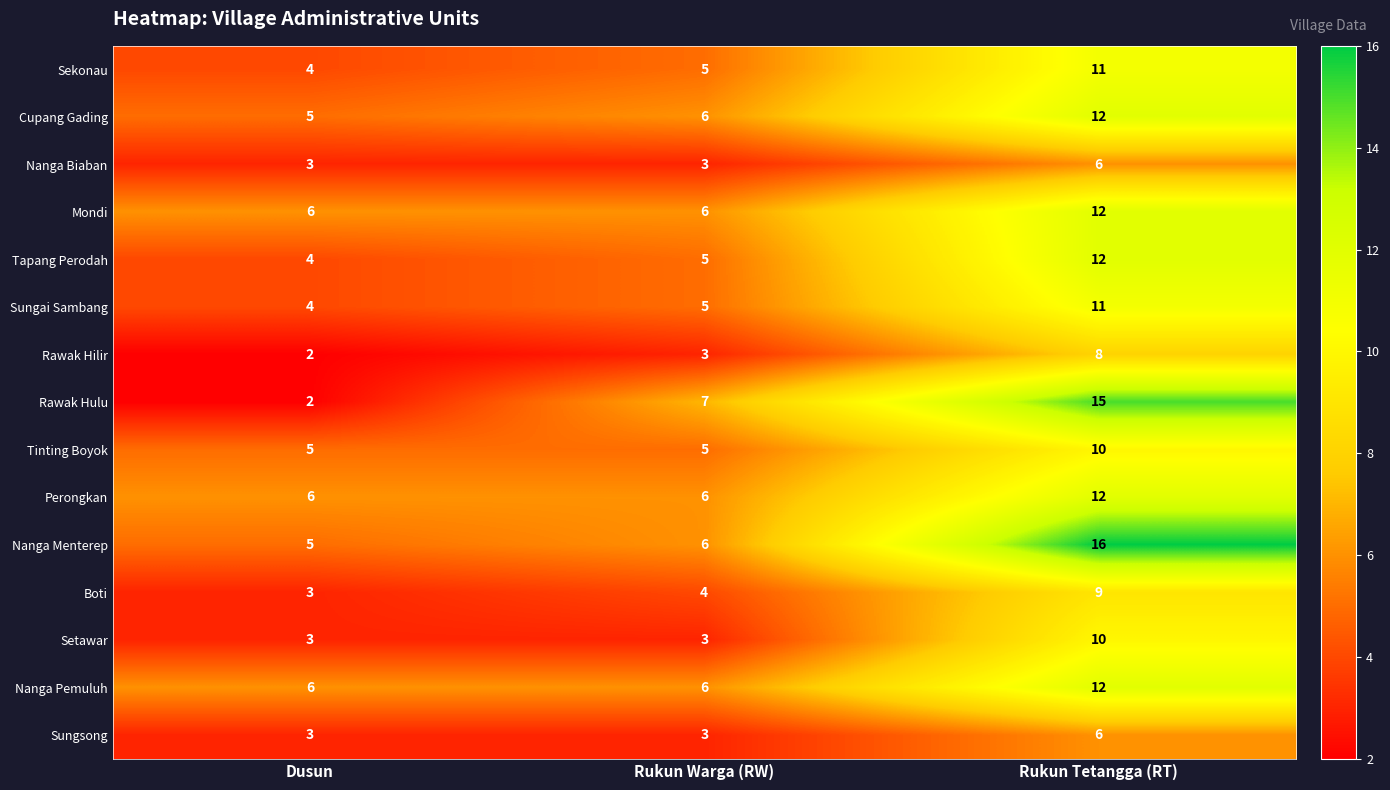

At how many categories does at least one series exceed 5?

3